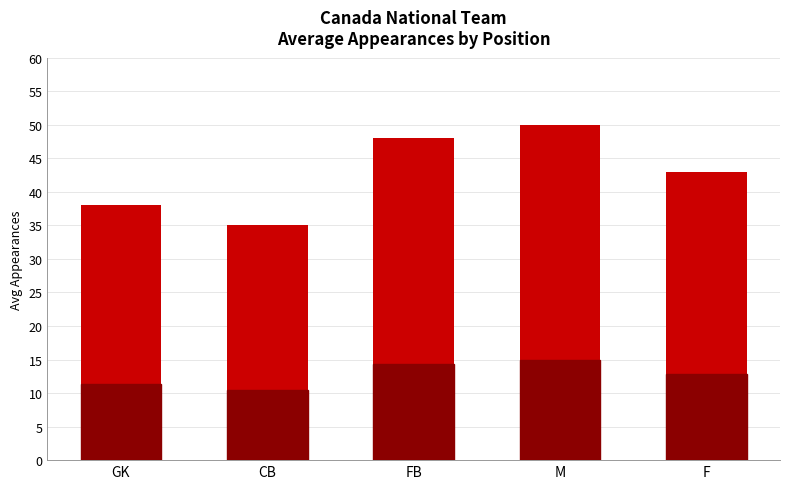

What is the sum of the values at CB and FB?

83